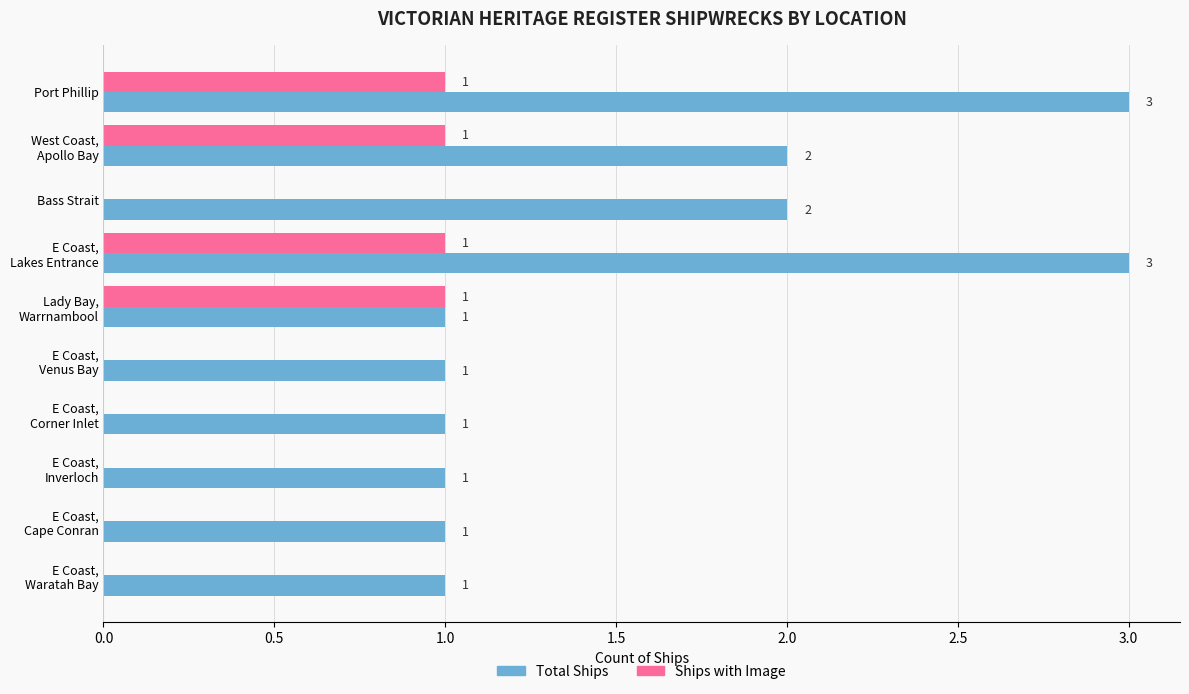

What is the sum of all Total Ships values?

16